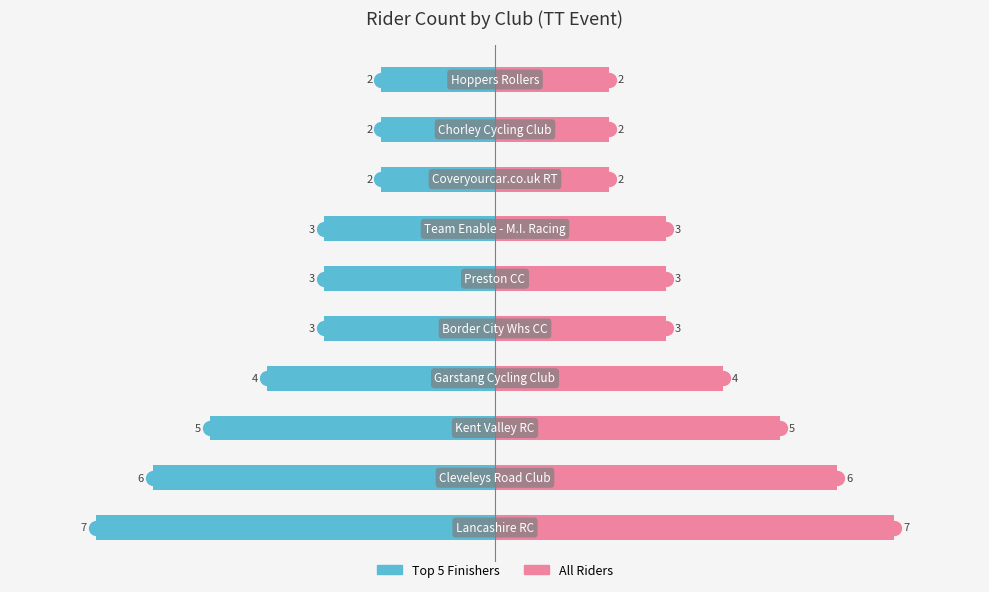

How many bars are there in each group?

2